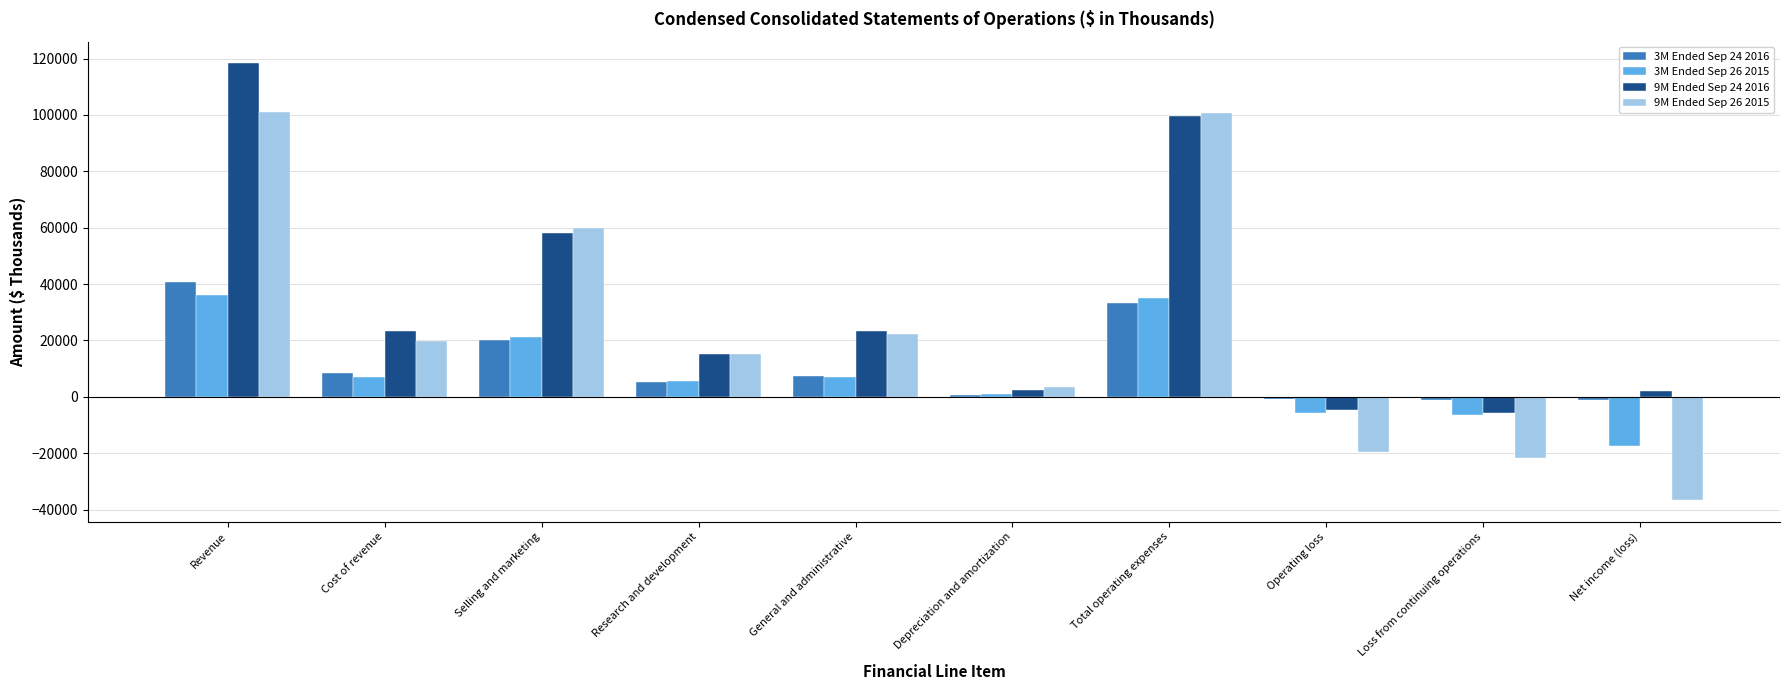

How many data points in 9M Ended Sep 24 2016 are less than 23197?

5